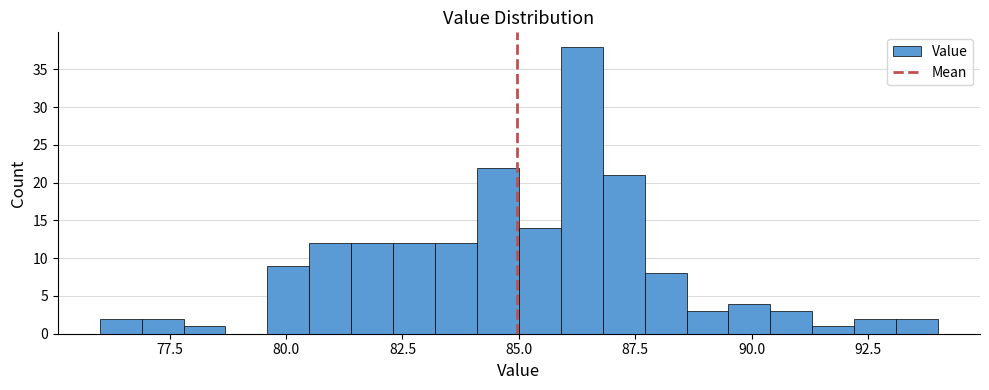

Read against the x-axis, roughly where is the centre of the tallest bar?

86.5